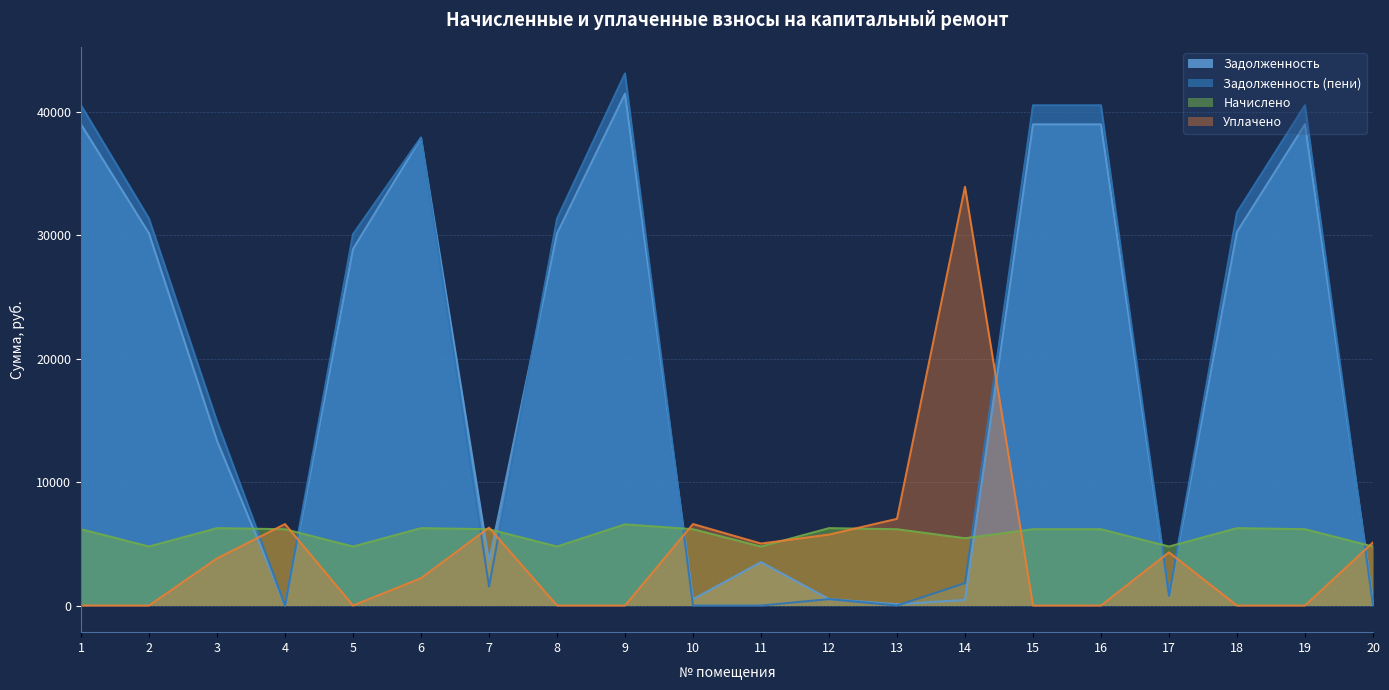

How many lines are shown in the chart?

4